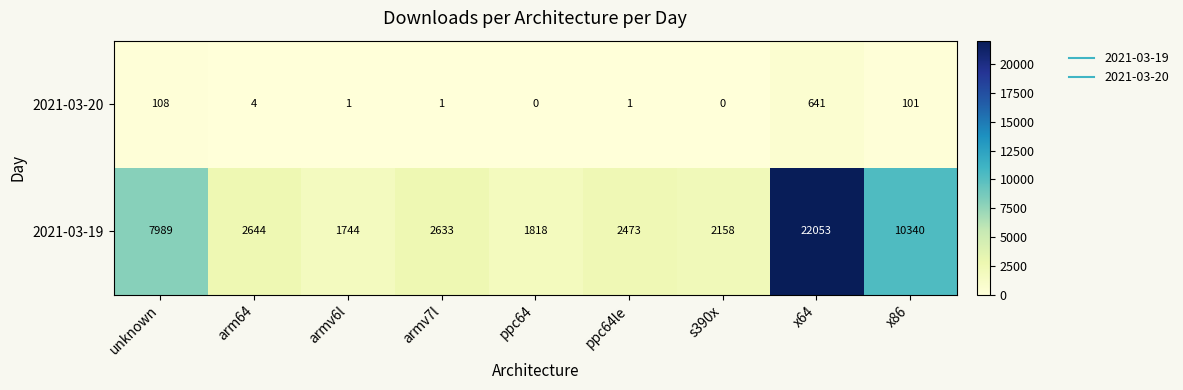

The value of 2021-03-19 at arm64 is 3693. True or false?

False